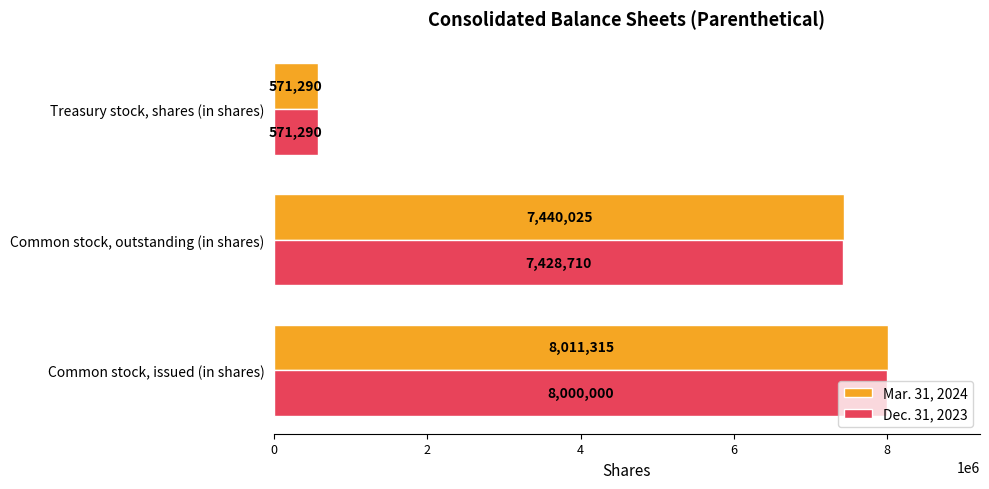

What is the average value of the Dec. 31, 2023 series?

5333333